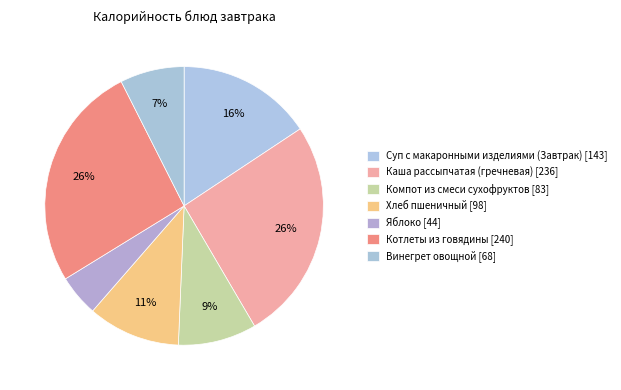

To the nearest percent, what is the combined percentage of Каша рассыпчатая (гречневая) and Хлеб пшеничный?

37%